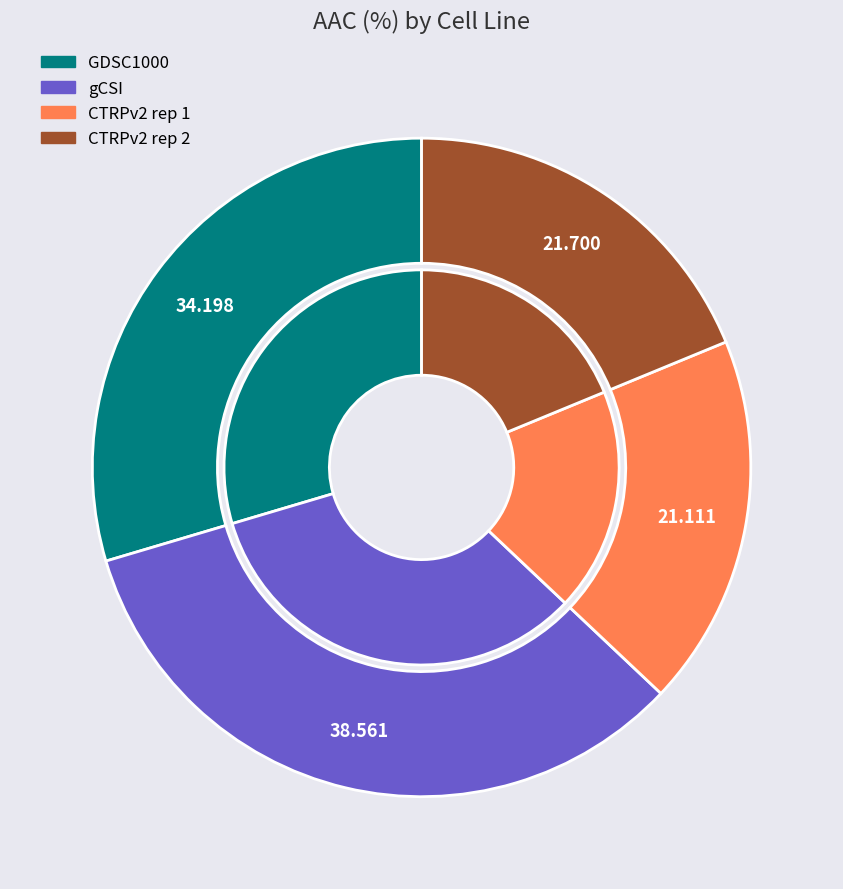

To the nearest percent, what portion does GDSC1000 represent?

30%